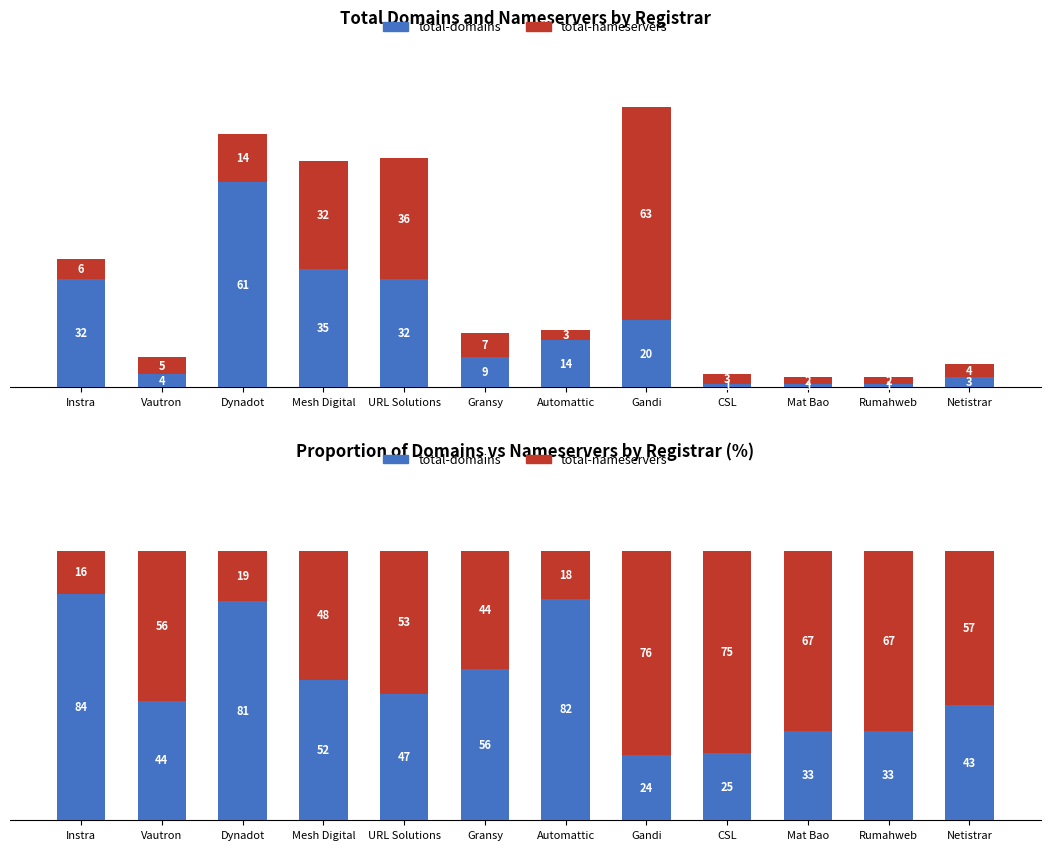

How many values in the total-nameservers series exceed 55?

6